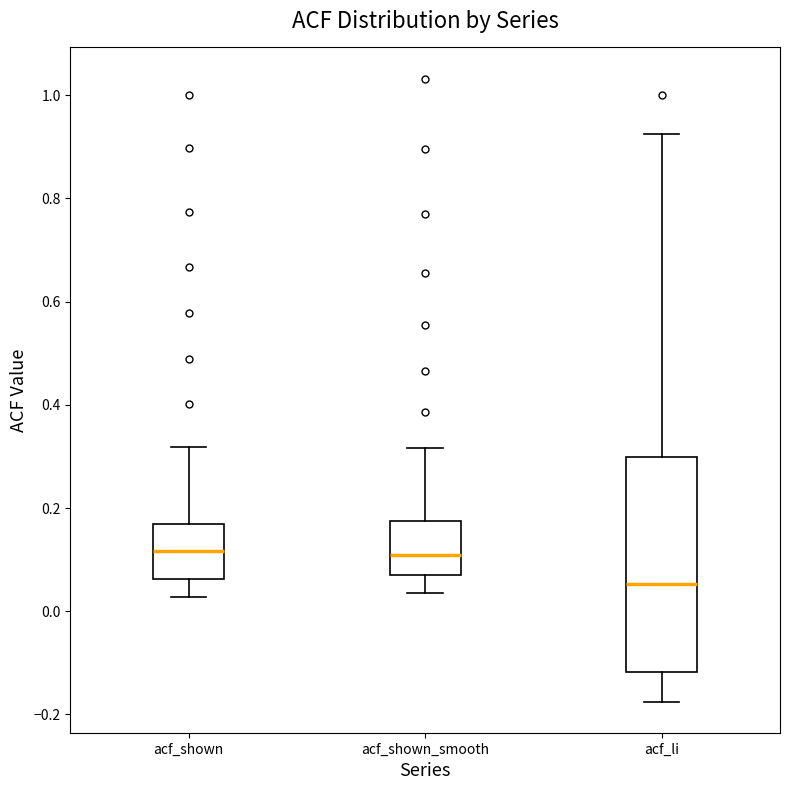

Where is the lower edge of the box for acf_shown on the y-axis? The values are not printed on the chart, so give them approximately, as read against the axis.

0.06